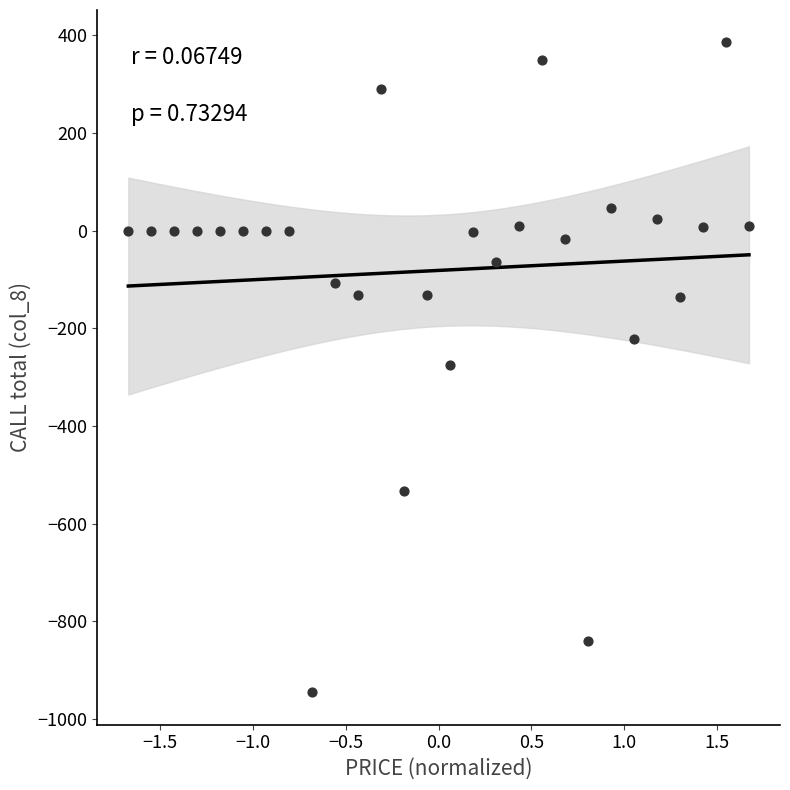

What is the range of Y values (max minus min)?

1330